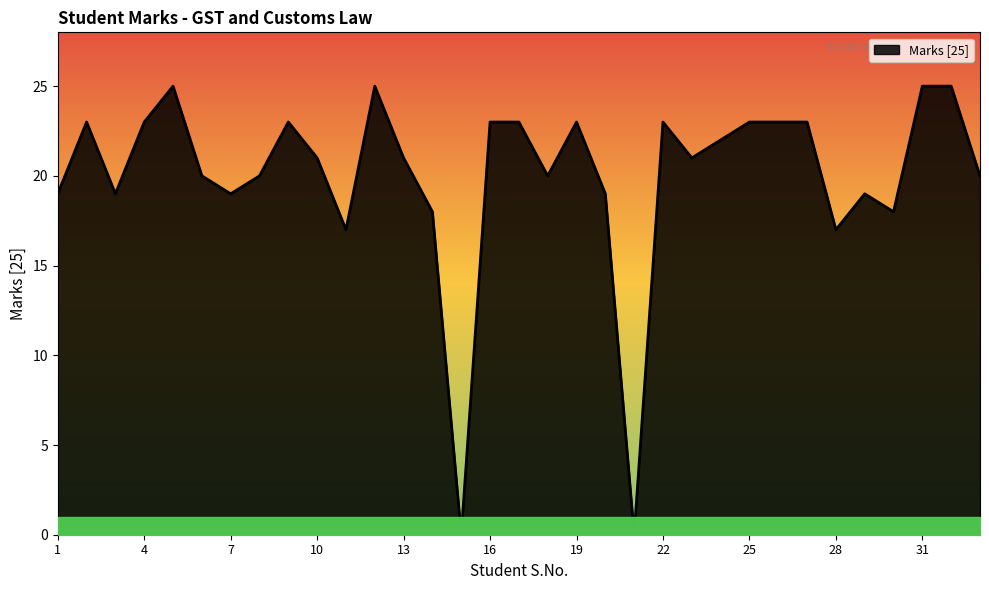

What is the greatest value displayed?

25